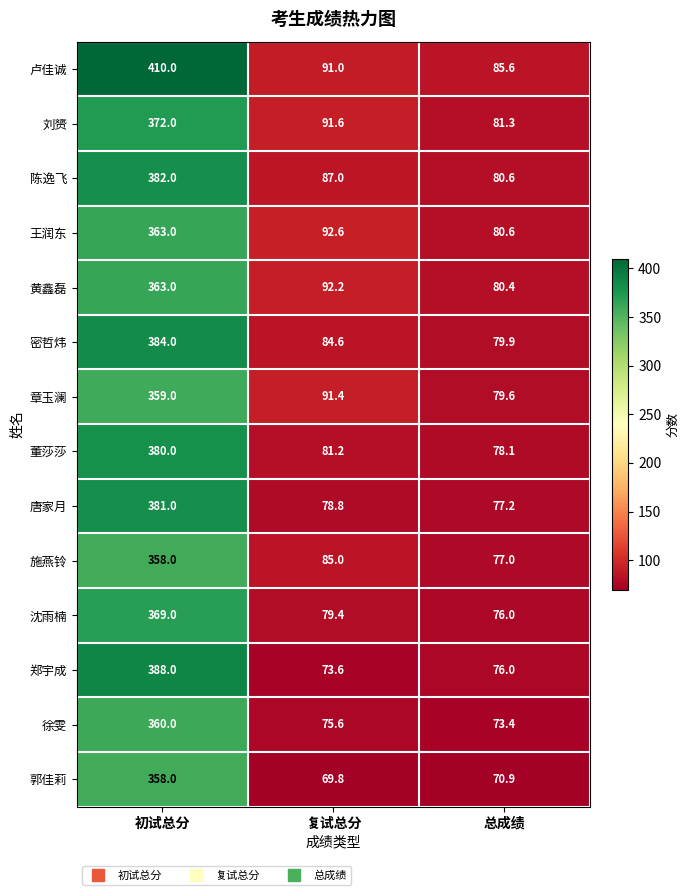

What is the difference between the 卢佳诚 values at 总成绩 and 复试总分?

5.4